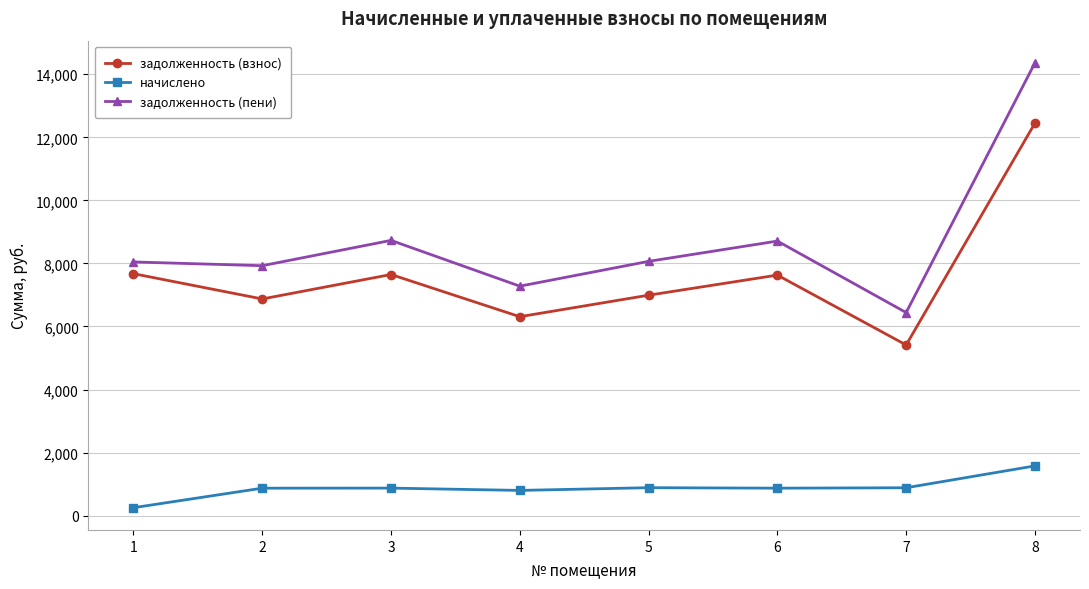

True or false: начислено and задолженность (взнос) cross at least once.

False